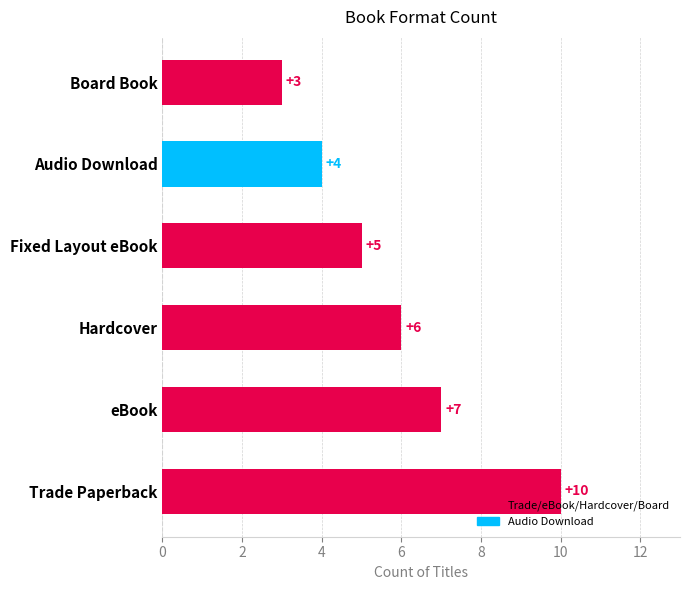

Approximately how many times larger is the value at Hardcover compared to Board Book?

2.0